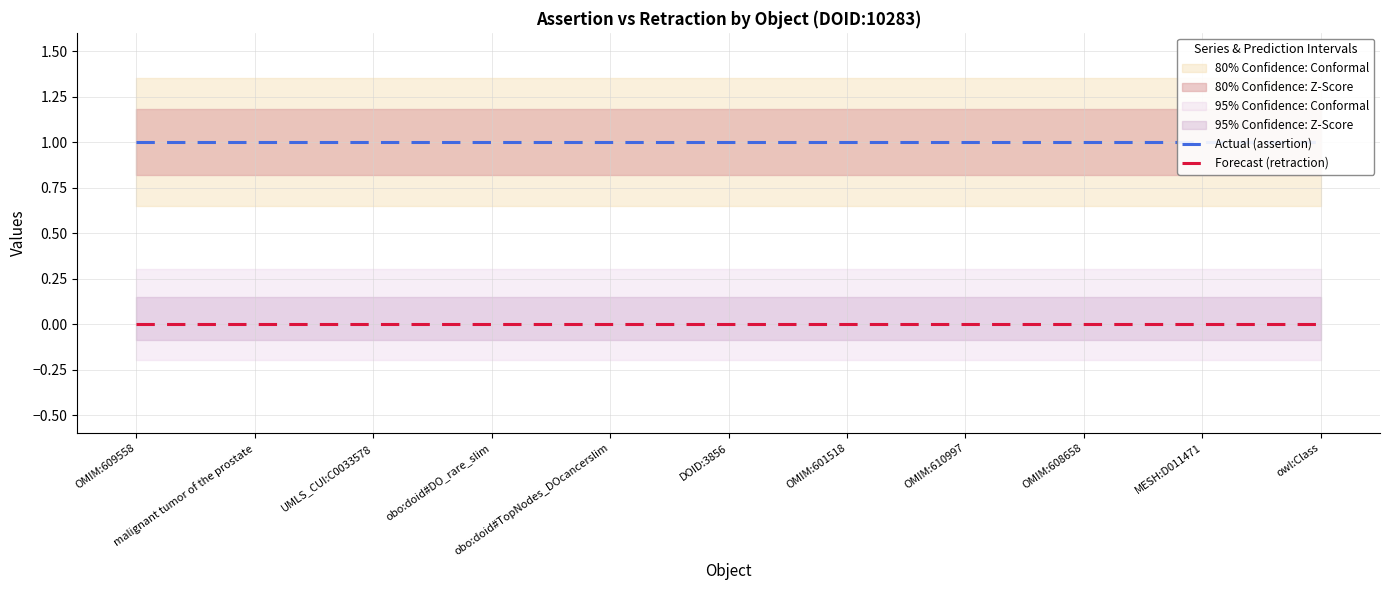

Rank the categories by Forecast (retraction) value from highest to lowest.

OMIM:609558, malignant tumor of the prostate, UMLS_CUI:C0033578, obo:doid#DO_rare_slim, obo:doid#TopNodes_DOcancerslim, DOID:3856, OMIM:601518, OMIM:610997, OMIM:608658, MESH:D011471, owl:Class